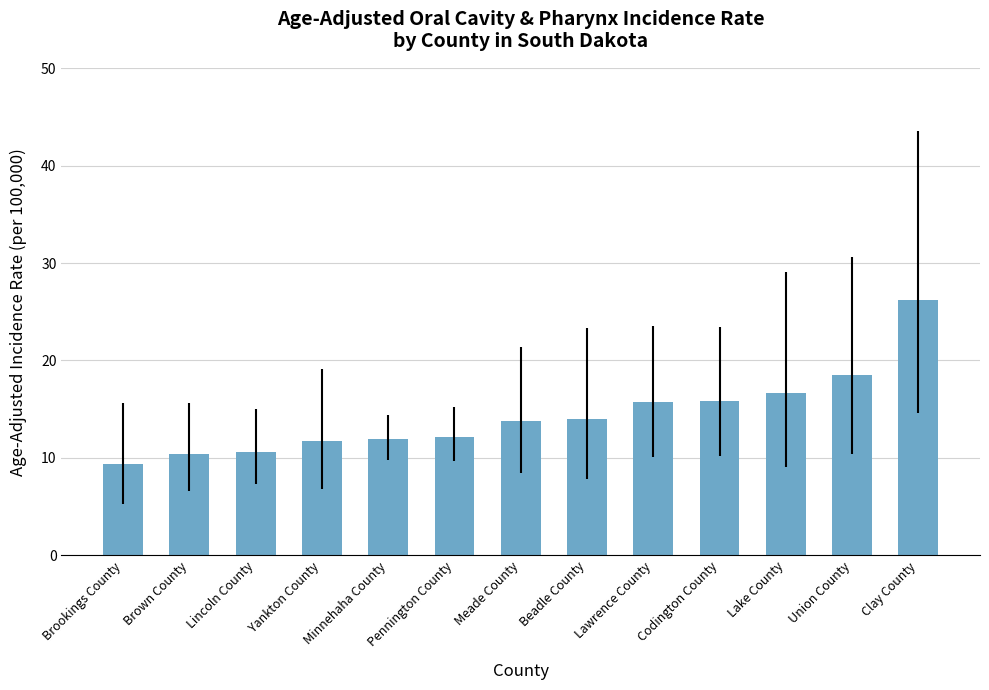

What is the maximum value shown in the chart?

26.2